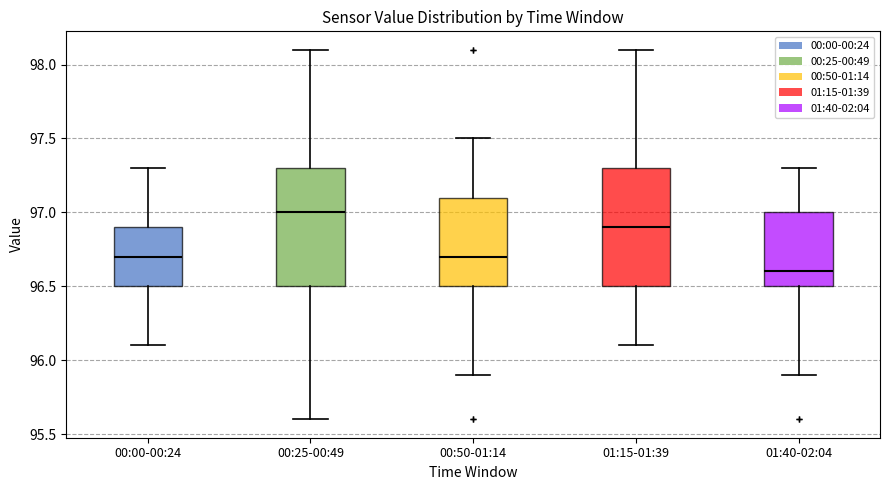

Reading left to right, transcribe this box plot: for each box, give where its median line is, the range the box spans, and where its two whiskers end, as read against the y-axis. The values are not printed on the chart, so give them approximately, as read against the axis.

00:00-00:24: median 96.7, box 96.5 to 96.9, whiskers 96.1 to 97.3
00:25-00:49: median 97.0, box 96.5 to 97.3, whiskers 95.6 to 98.1
00:50-01:14: median 96.7, box 96.5 to 97.1, whiskers 95.9 to 97.5
01:15-01:39: median 96.9, box 96.5 to 97.3, whiskers 96.1 to 98.1
01:40-02:04: median 96.6, box 96.5 to 97.0, whiskers 95.9 to 97.3